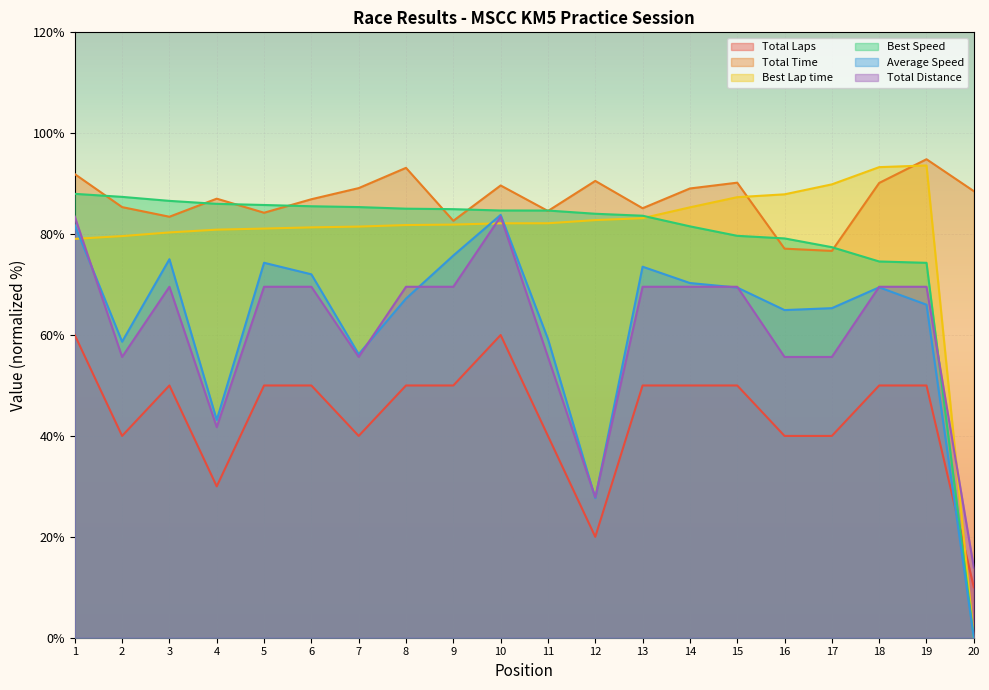

Which series has the widest spread of values?

Best Lap time